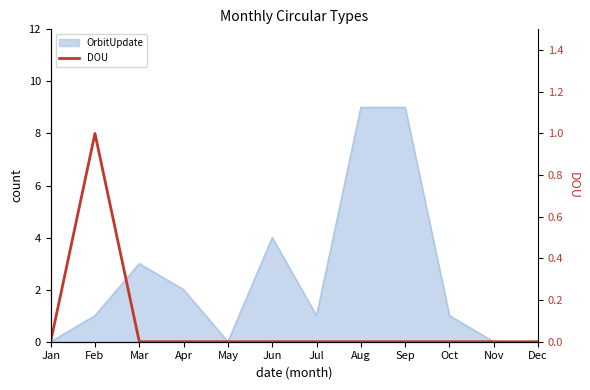

At which category does the data reach its first local peak?

Feb